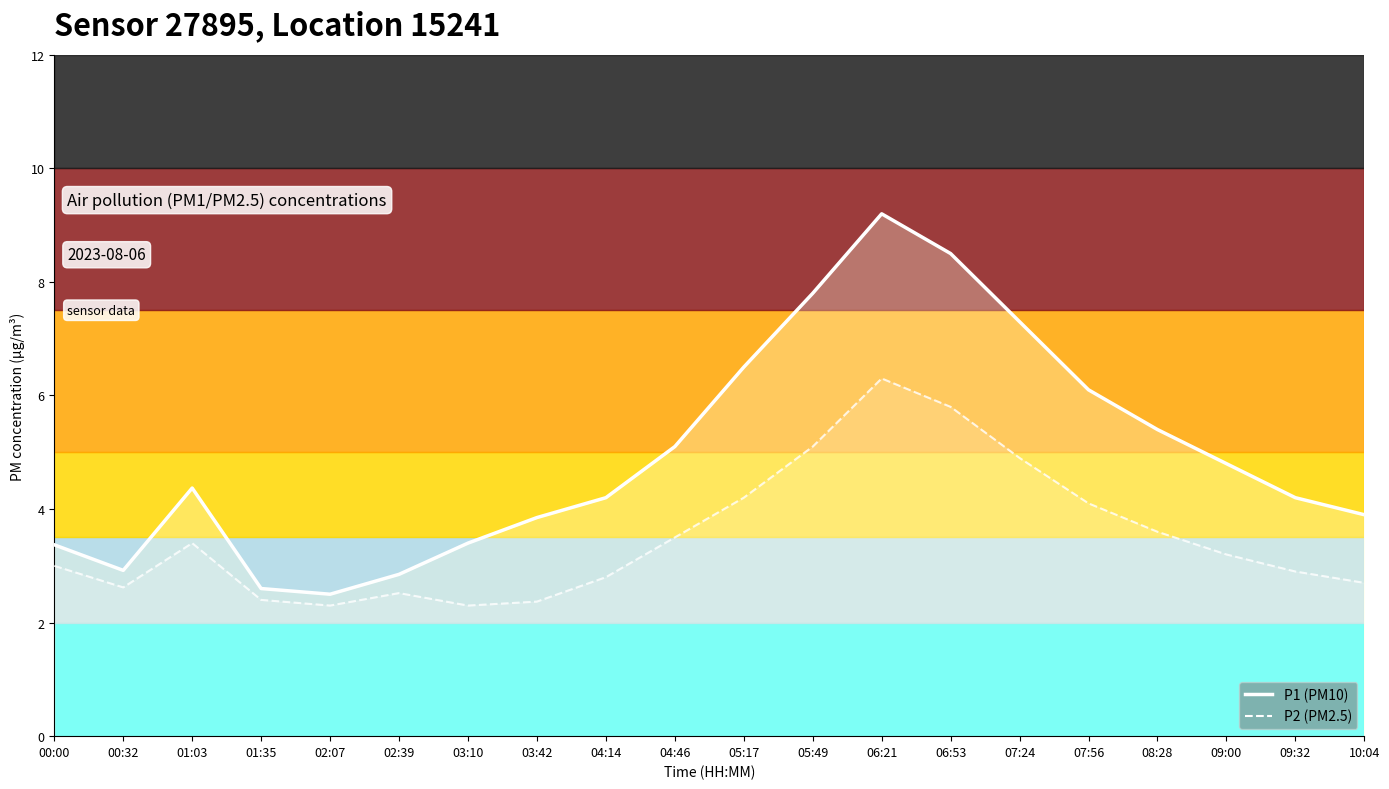

Which series has the largest total across all categories?

P1